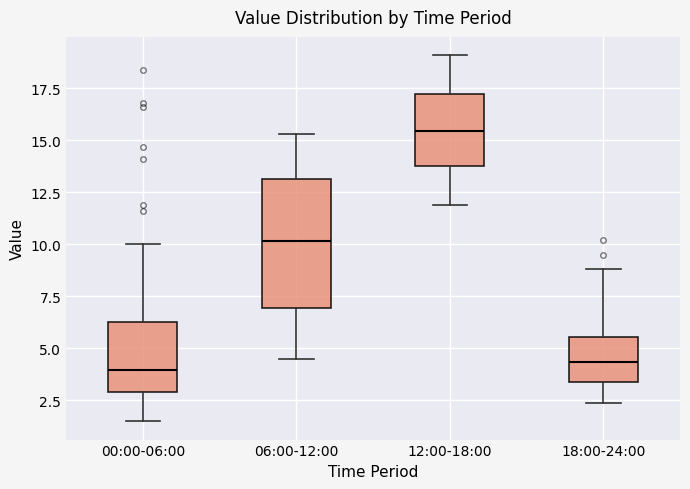

Which box has the highest median line?

12:00-18:00